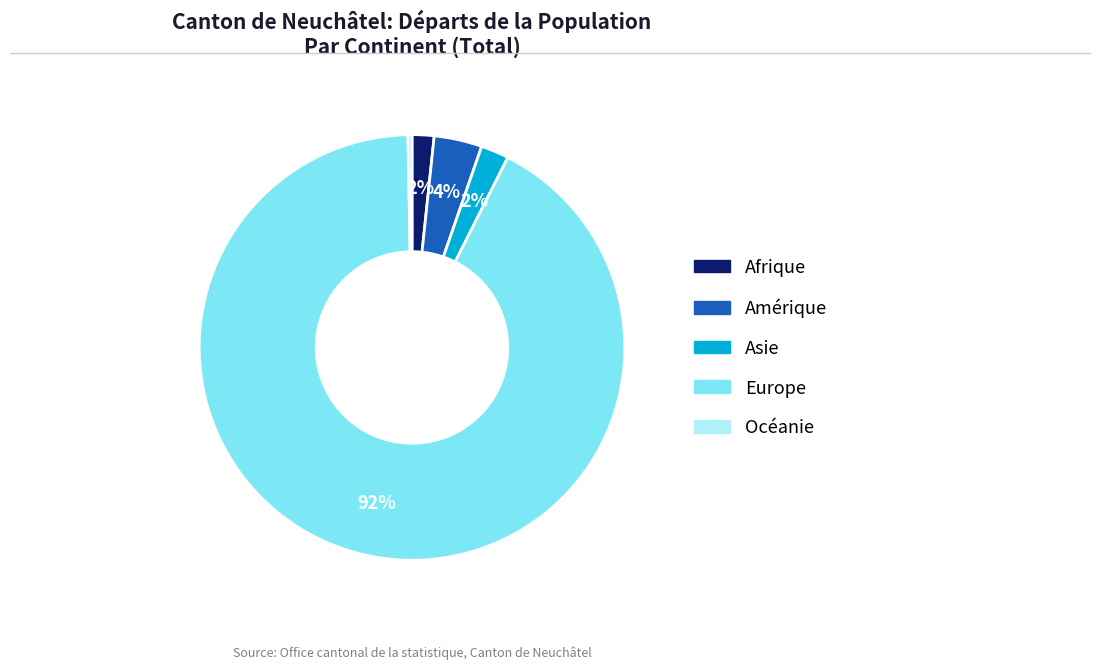

What percentage is the Afrique slice, to the nearest percent?

2%